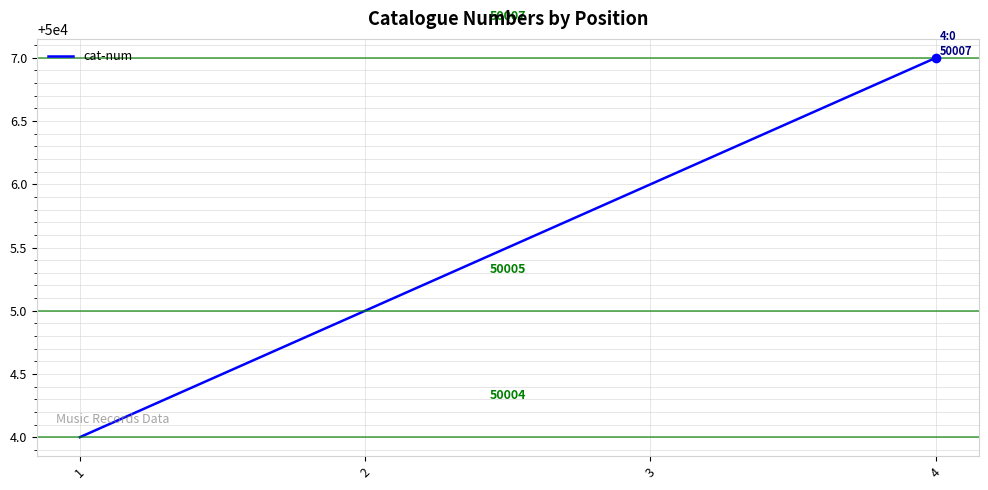

Which label corresponds to the largest value in the chart?

4